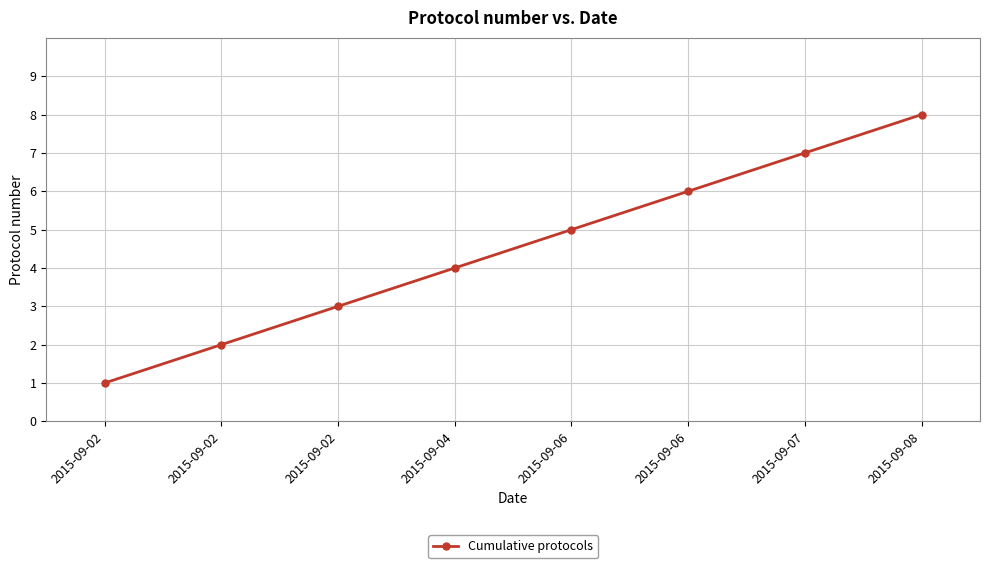

Does the chart have visible grid lines?

Yes